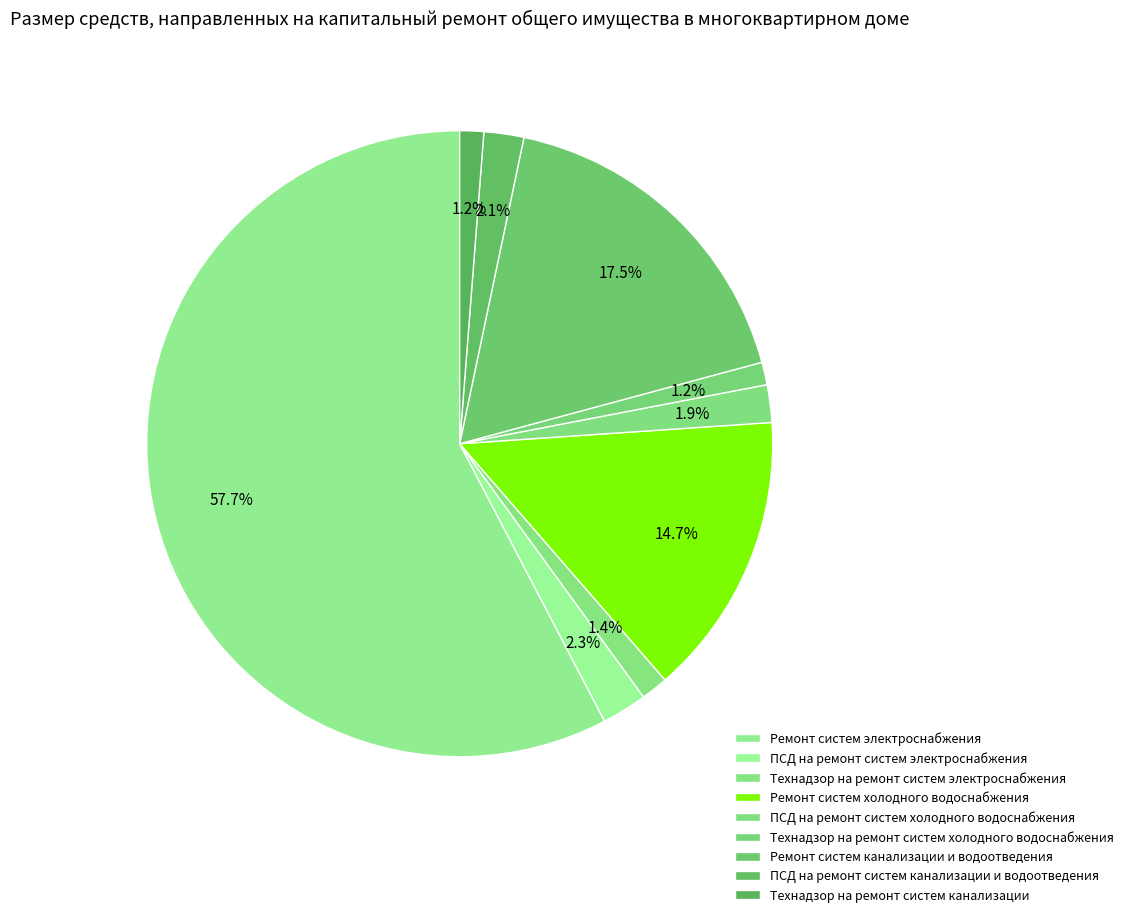

How many slices are in this pie chart?

9